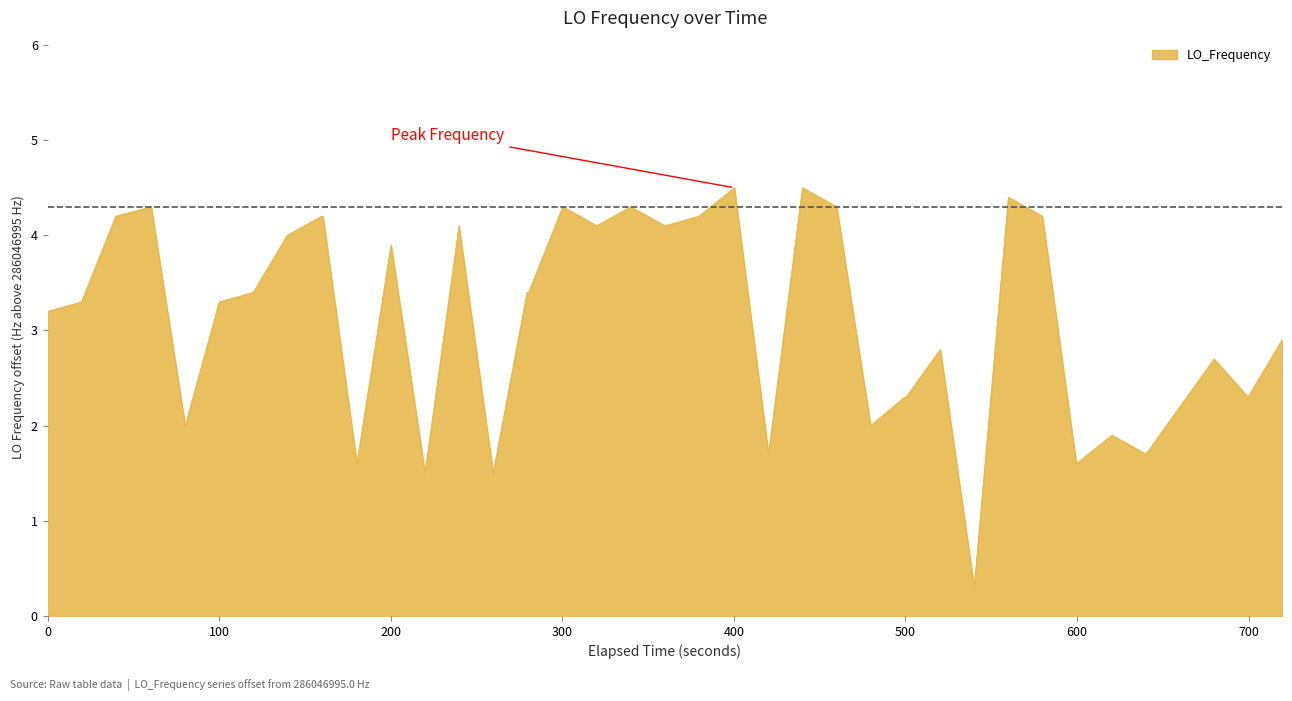

What is the maximum value shown in the chart?

4.5